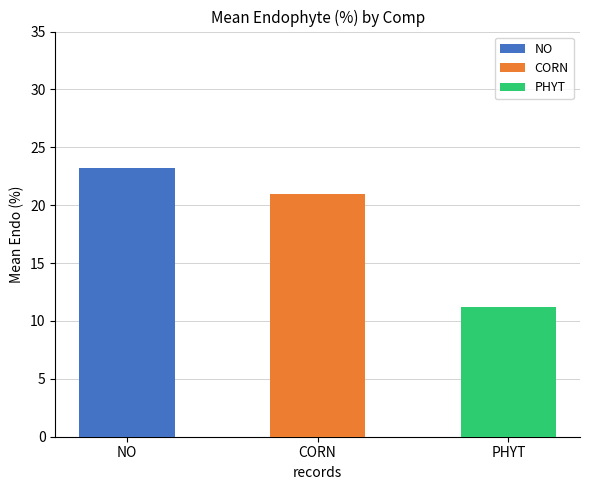

How many groups of bars are there?

3